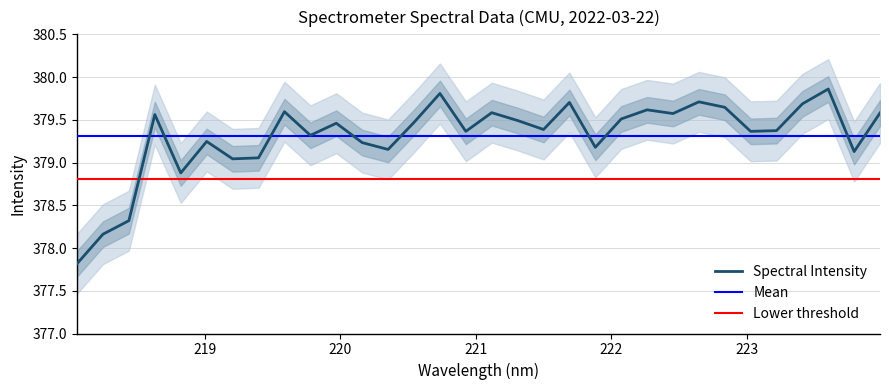

Is it true that the value at 223.0264 is 517.3?

False